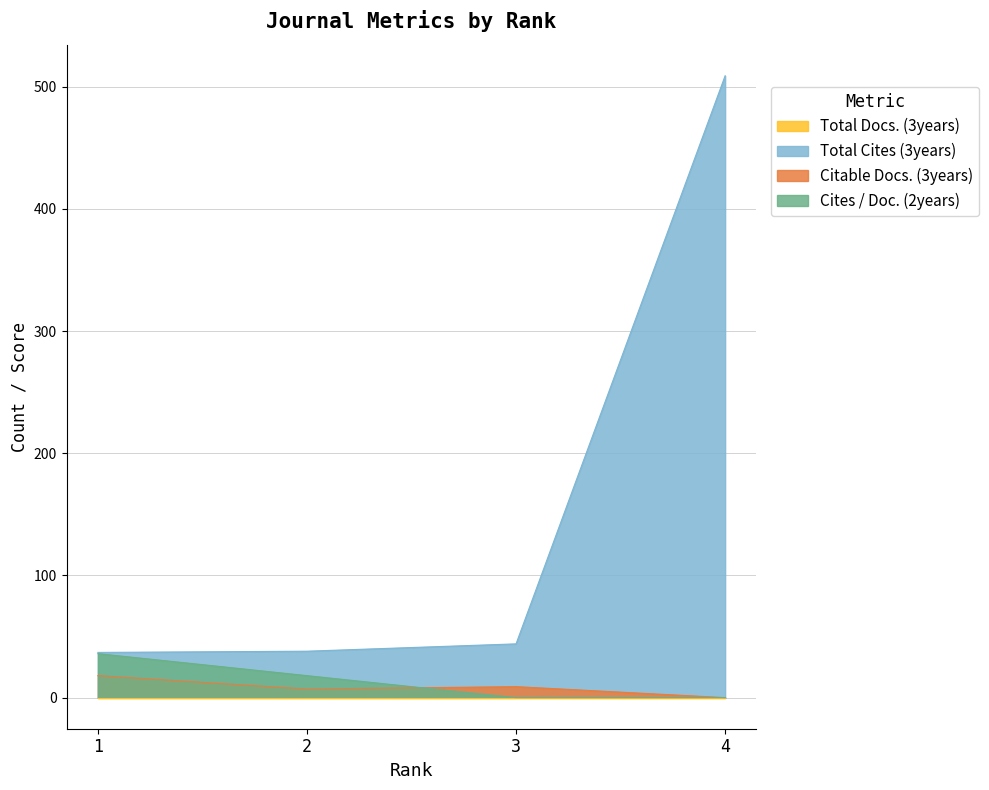

What is the sum of the Cites / Doc. (2years) values at 2 and 3?

18